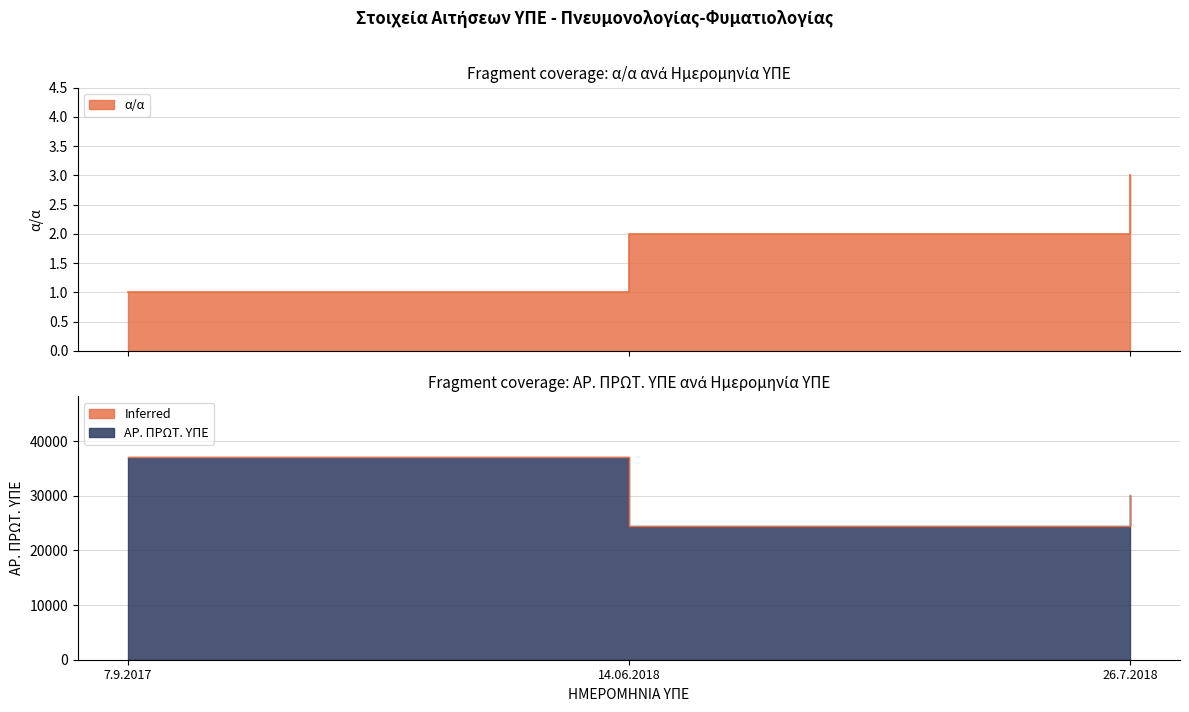

Rank the series at 14.06.2018 from lowest to highest value.

α/α, ΑΡ. ΠΡΩΤ. ΥΠΕ